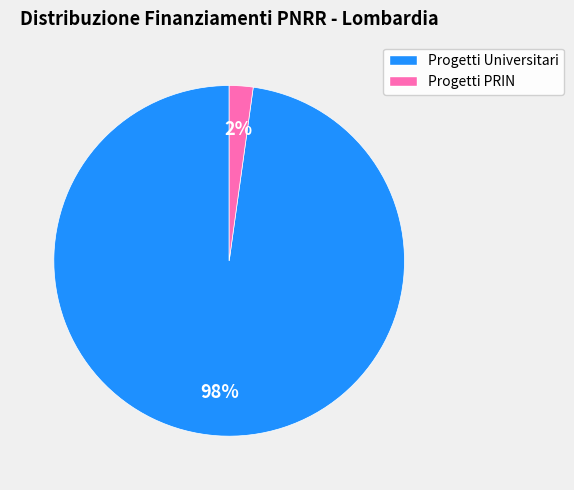

The Progetti PRIN slice represents 2% of the pie. True or false?

True